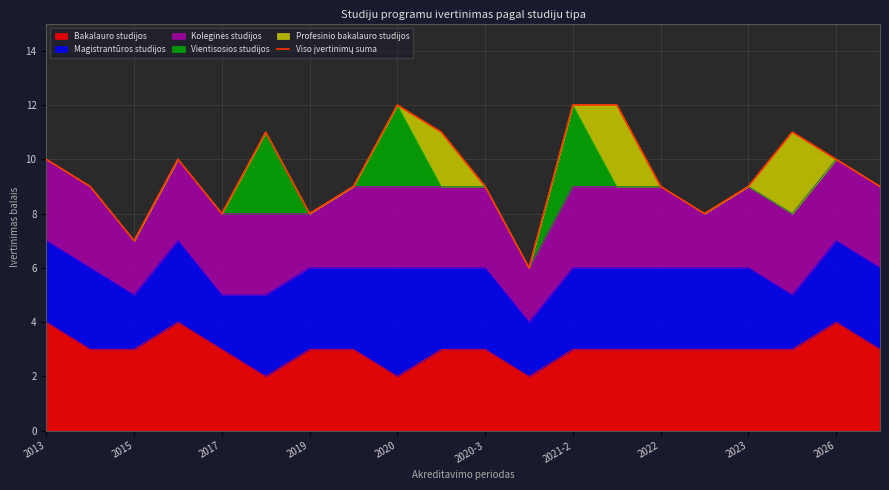

What is the minimum value shown in the chart?

6